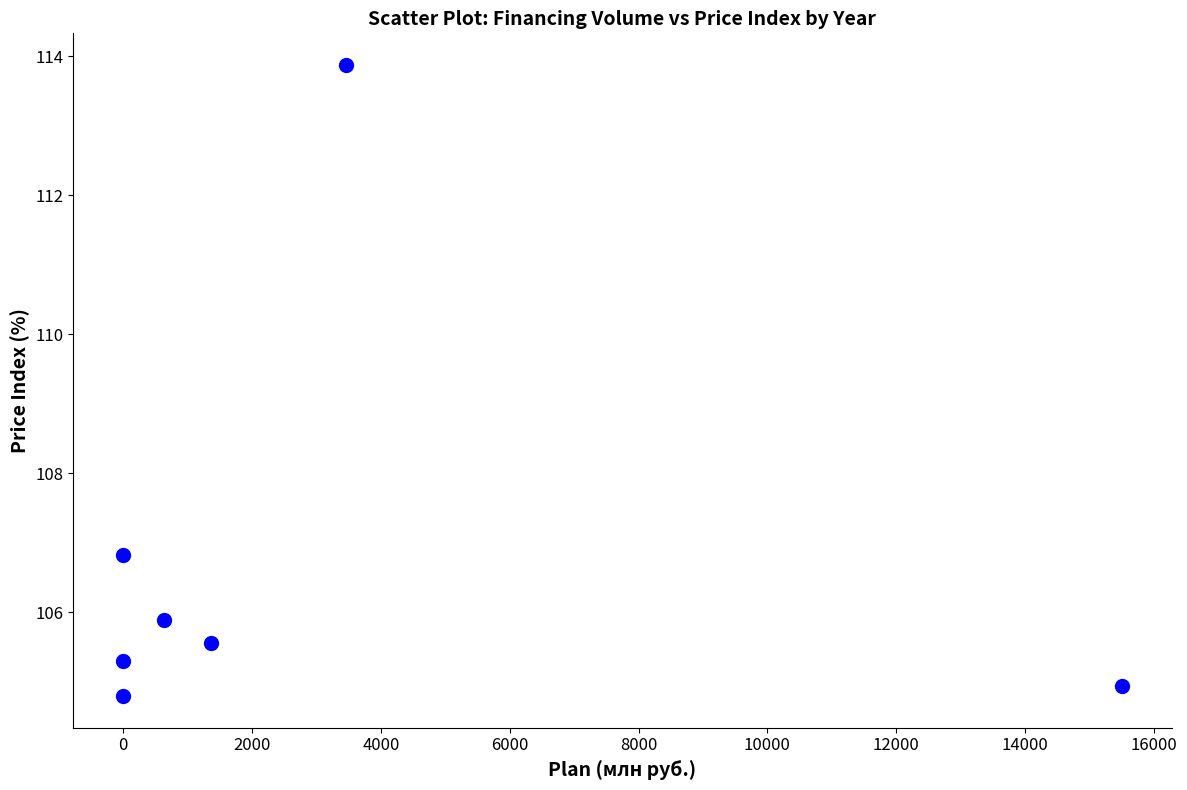

What Y value in the scatter plot is closest to 109?

106.8